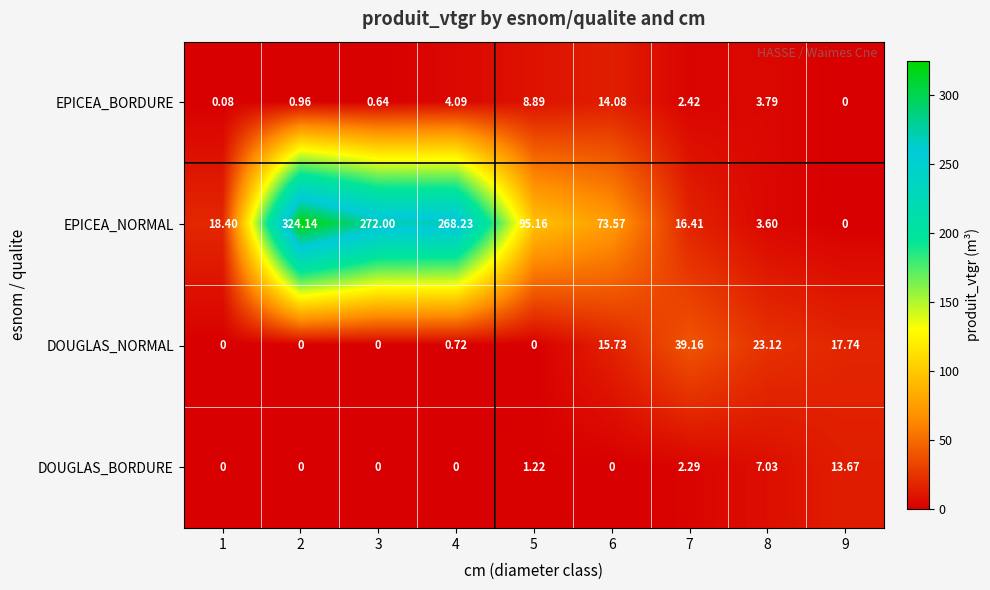

At which category is the sum across all series the highest?

2